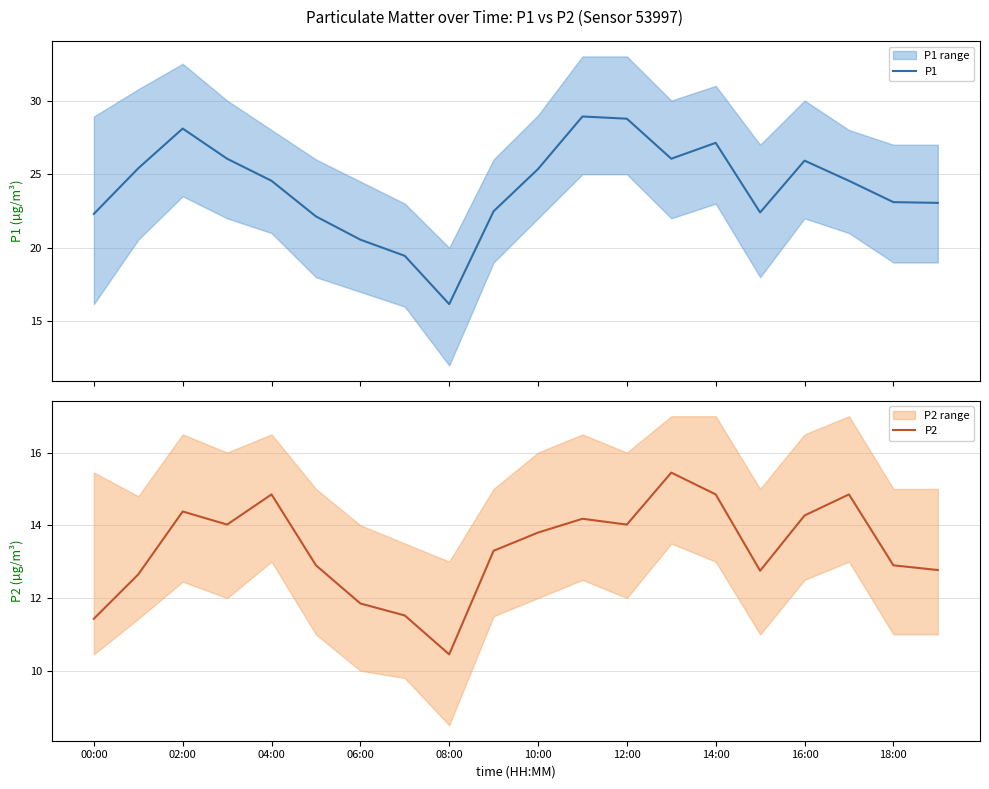

At which label does P2 first exceed 13?

02:00